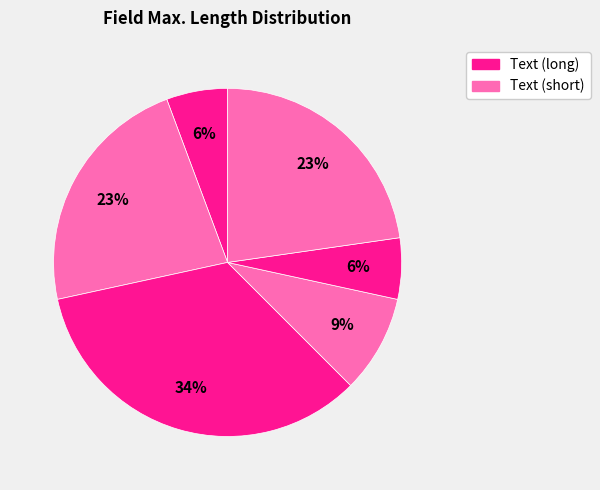

How many segments does this pie chart have?

6